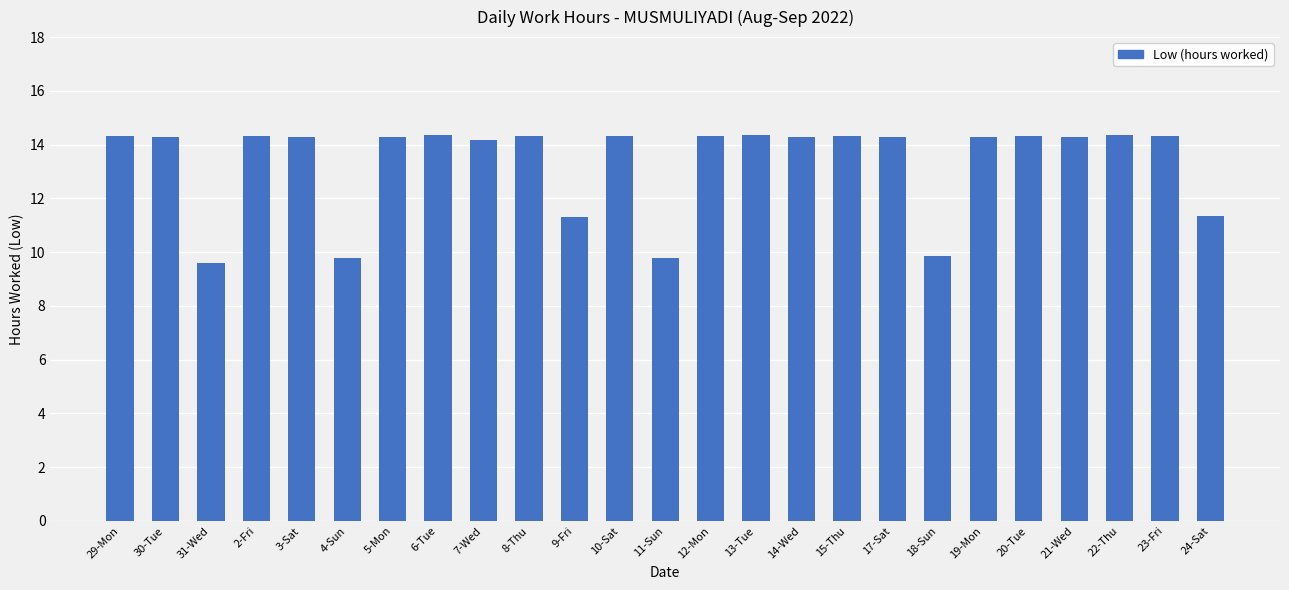

What is the label of the 8th bar from the left?

6-Tue